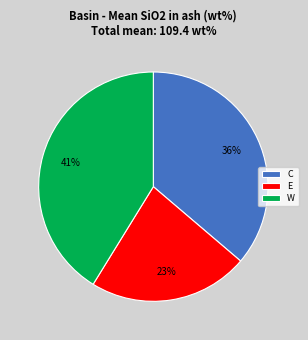

To the nearest percent, what is the combined percentage of W and C?

77%